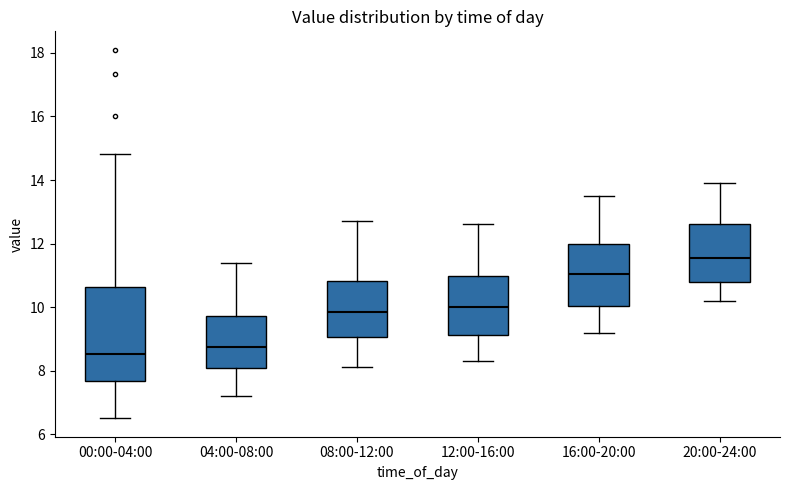

Which box has the lowest median line?

00:00-04:00